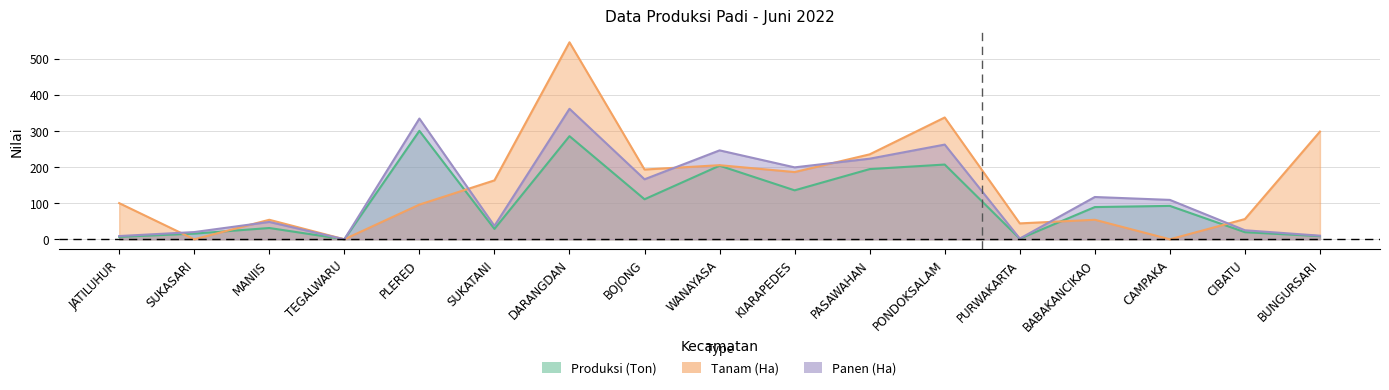

What position from the right is SUKASARI?

16